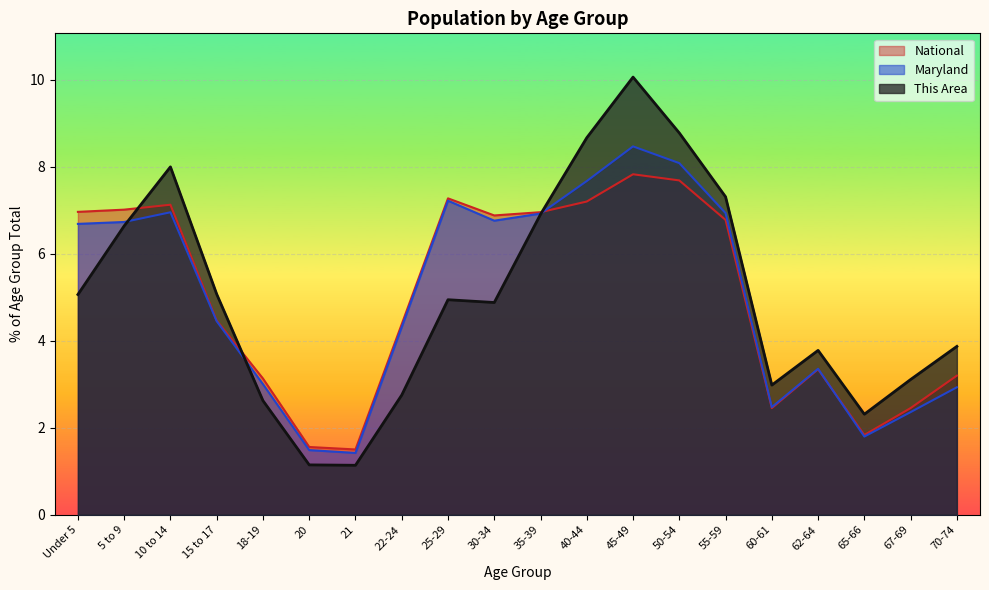

What is the total value across all series at 67-69?

7.9